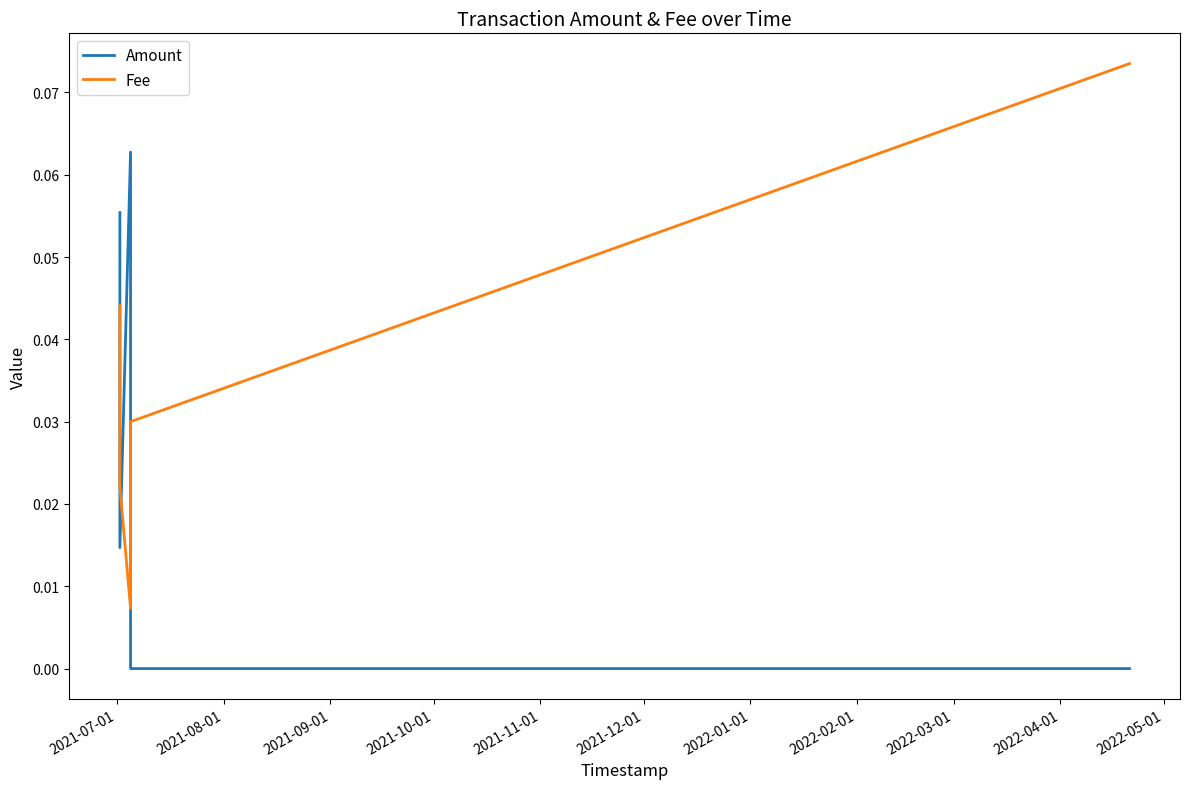

How many intersections are there between Fee and Amount?

3